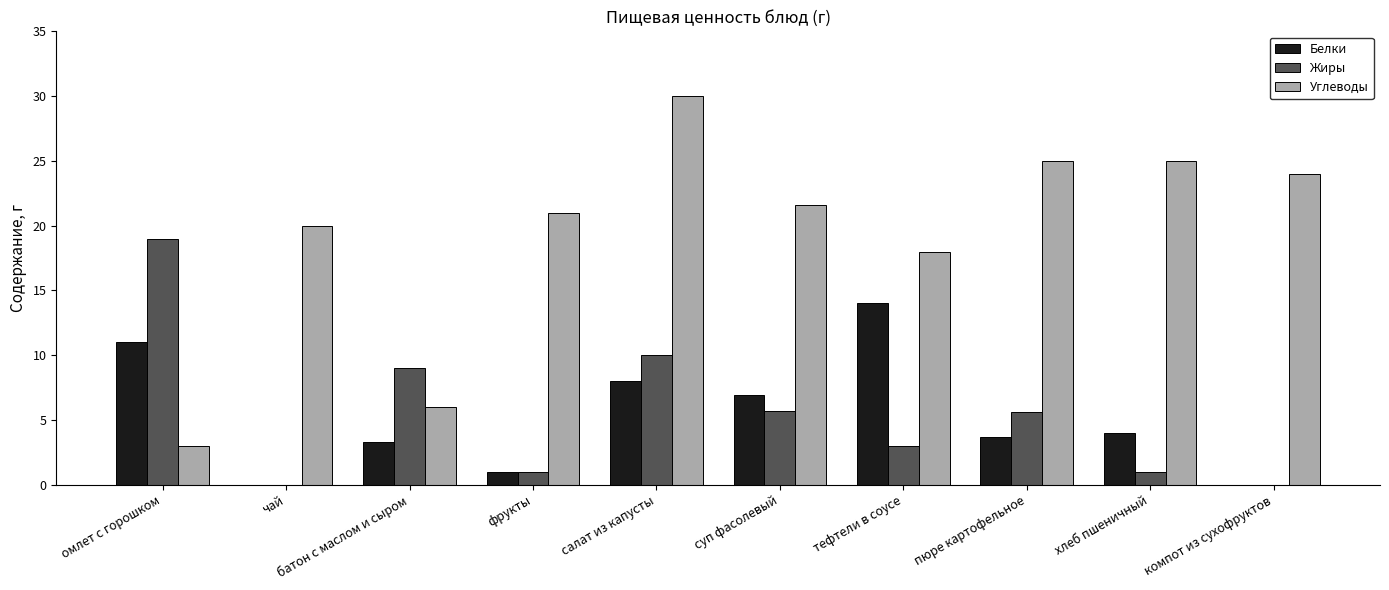

How many groups of bars are there?

10